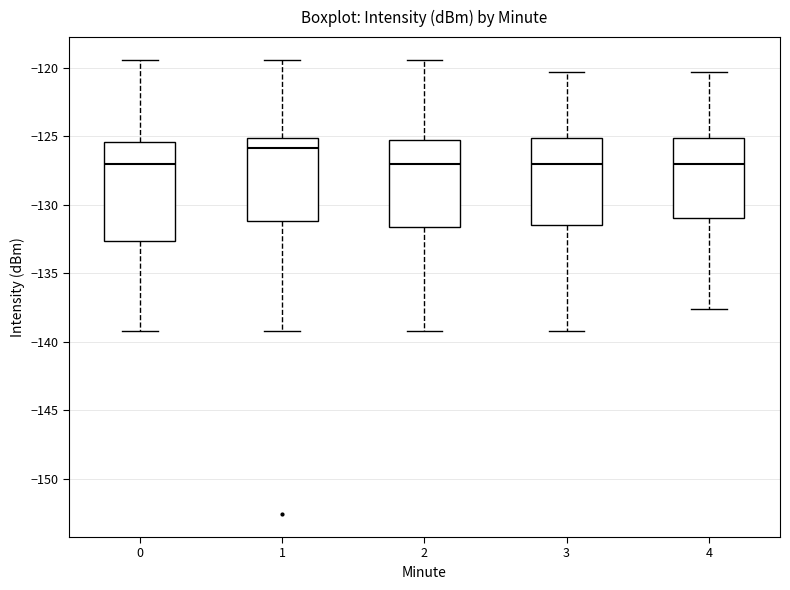

Comparing the boxes themselves (not the whiskers), which one is the tallest?

0